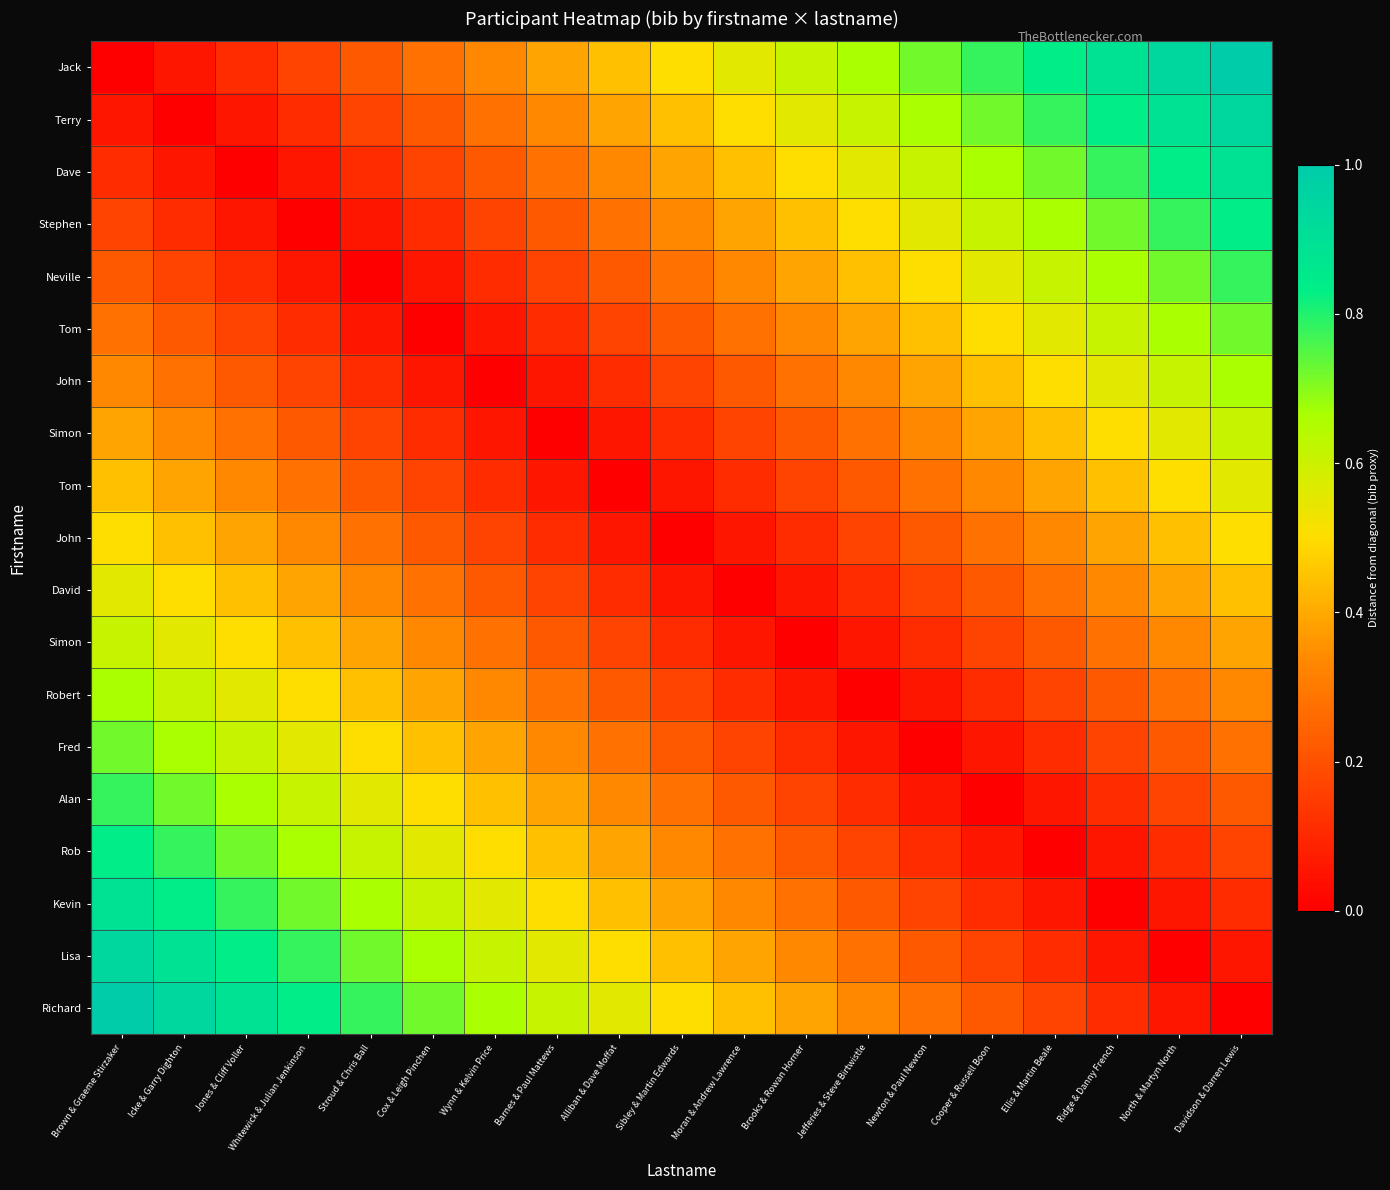

What is the greatest value displayed?

1.0